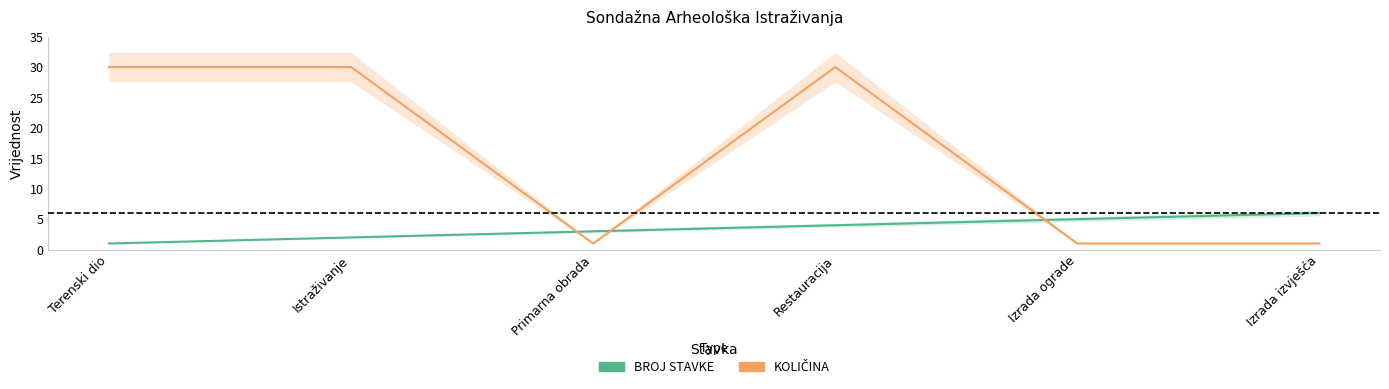

How many interior local valleys does the KOLIČINA series have?

1